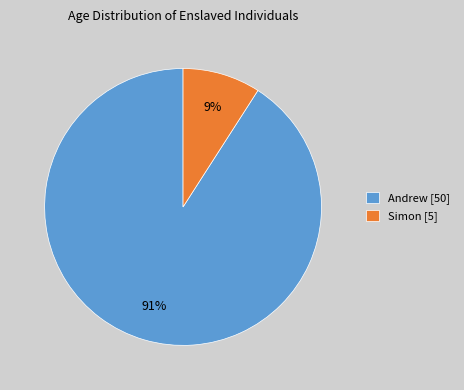

To the nearest percent, what portion does Andrew [50] represent?

91%